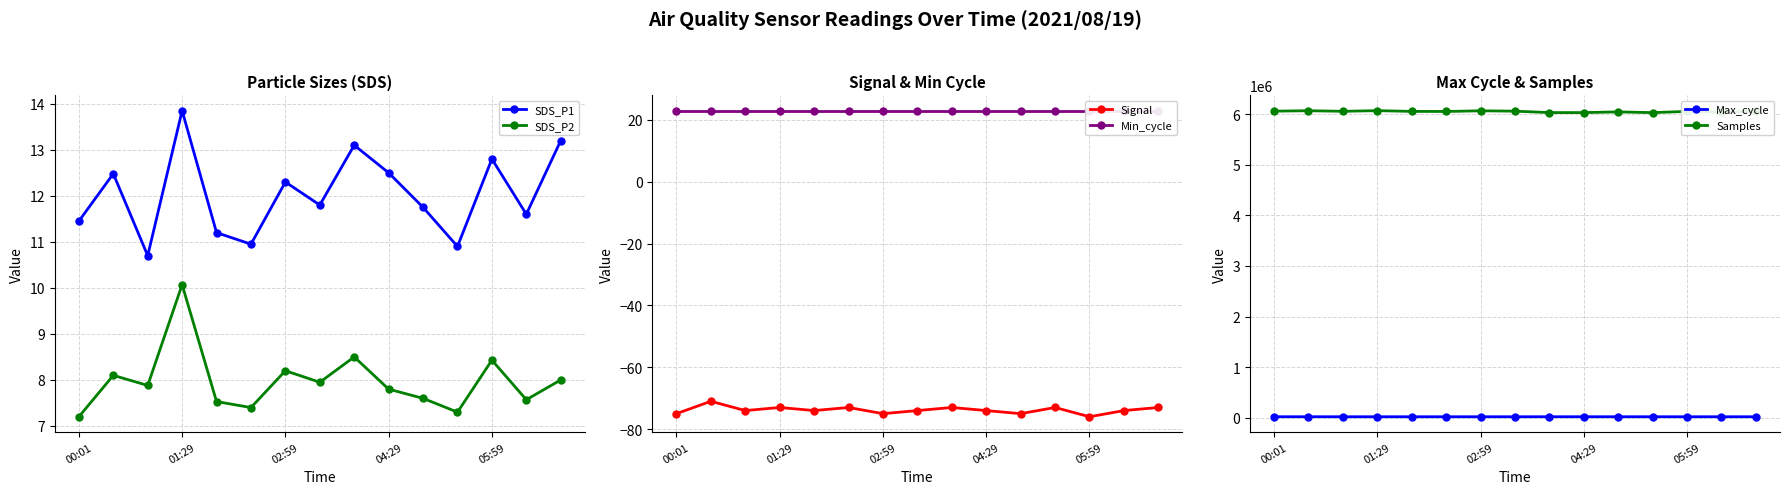

Reading left to right, transcribe all the data shown in this chart.

SDS_P1: 11.4	12.5	10.7	13.8	11.2	10.9	12.3	11.8	13.1	12.5	11.8	10.9	12.8	11.6	13.2
SDS_P2: 7.2	8.1	7.9	10.1	7.5	7.4	8.2	8.0	8.5	7.8	7.6	7.3	8.4	7.6	8.0
Signal: -75.0	-71.0	-74.0	-73.0	-74.0	-73.0	-75.0	-74.0	-73.0	-74.0	-75.0	-73.0	-76.0	-74.0	-73.0
Min_cycle: 23.0	23.0	23.0	23.0	23.0	23.0	23.0	23.0	23.0	23.0	23.0	23.0	23.0	23.0	23.0
Max_cycle: 20479.0	20534.0	20022.0	20032.0	20019.0	20015.0	20023.0	20134.0	20448.0	20396.0	20396.0	20460.0	20019.0	20029.0	20025.0
Samples: 6056715.0	6065278.0	6054153.0	6066582.0	6052307.0	6050566.0	6063785.0	6056659.0	6028745.0	6028411.0	6042441.0	6027873.0	6052353.0	6038313.0	6051998.0